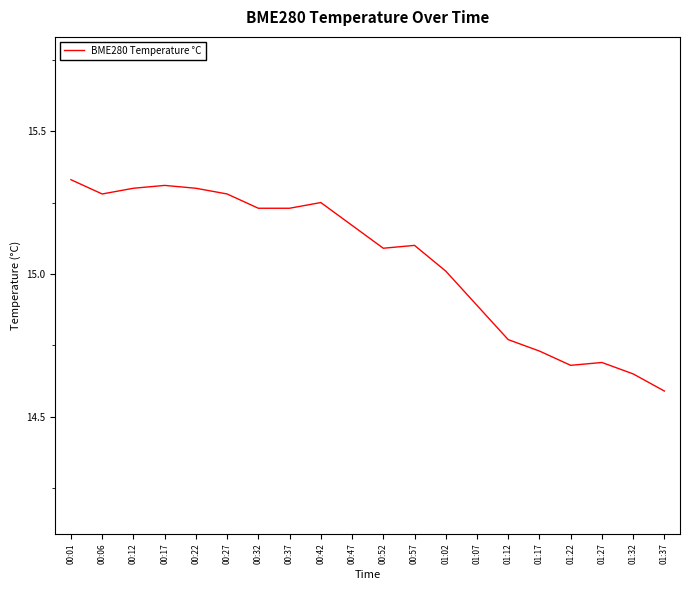

Is this an area chart (filled region under the line)?

No